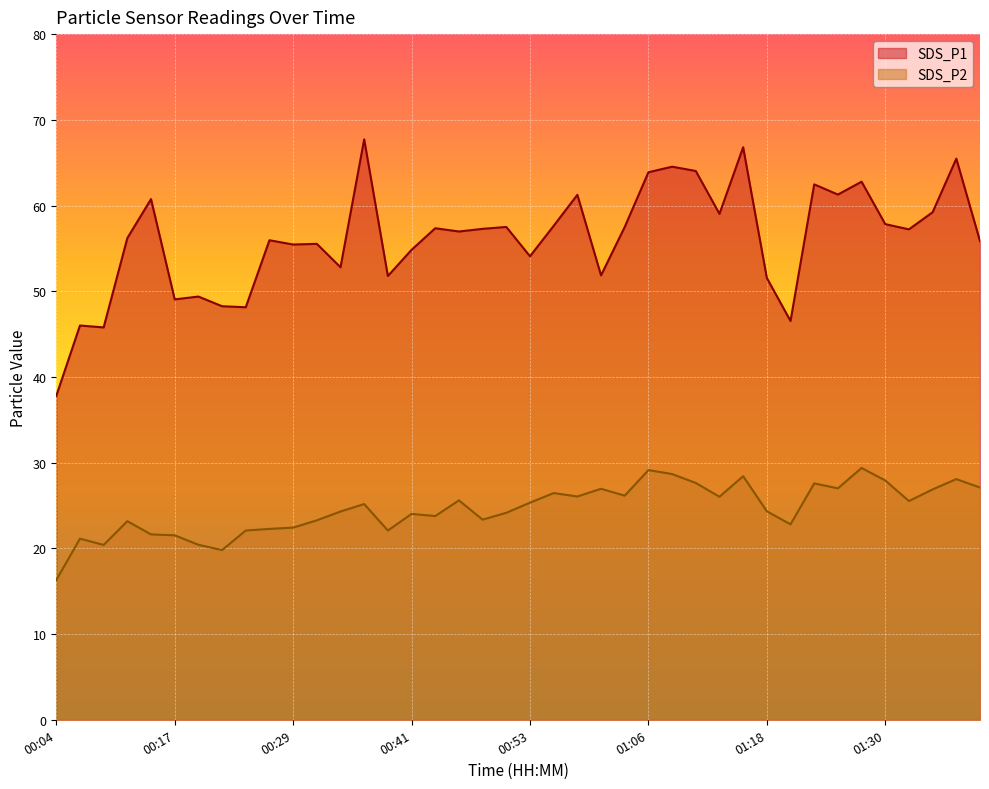

What is the difference between the maximum and second lowest values in the SDS_P2 series?

9.6